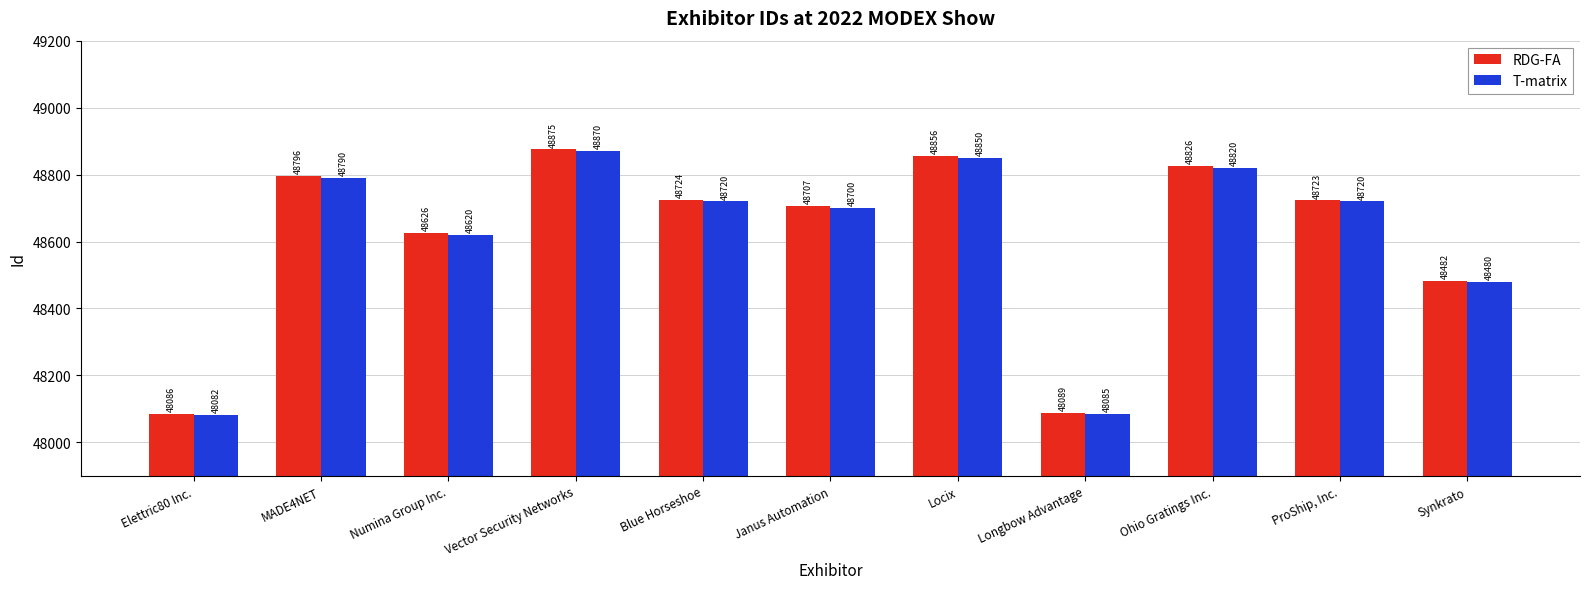

What position from the right is Locix?

5